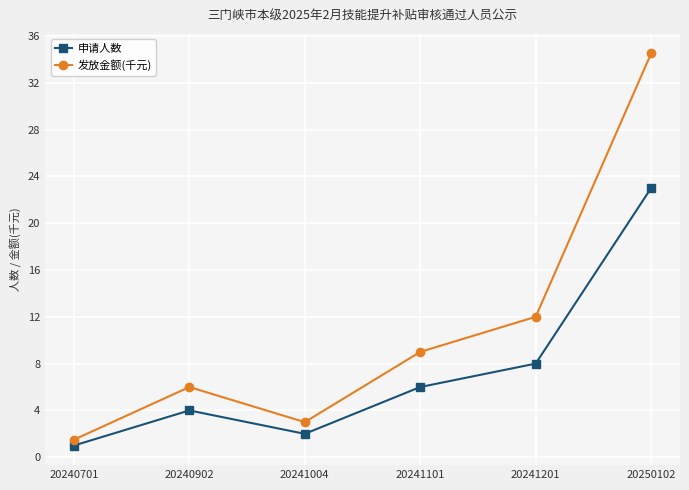

What are all the series names shown in the legend?

申请人数, 发放金额(千元)